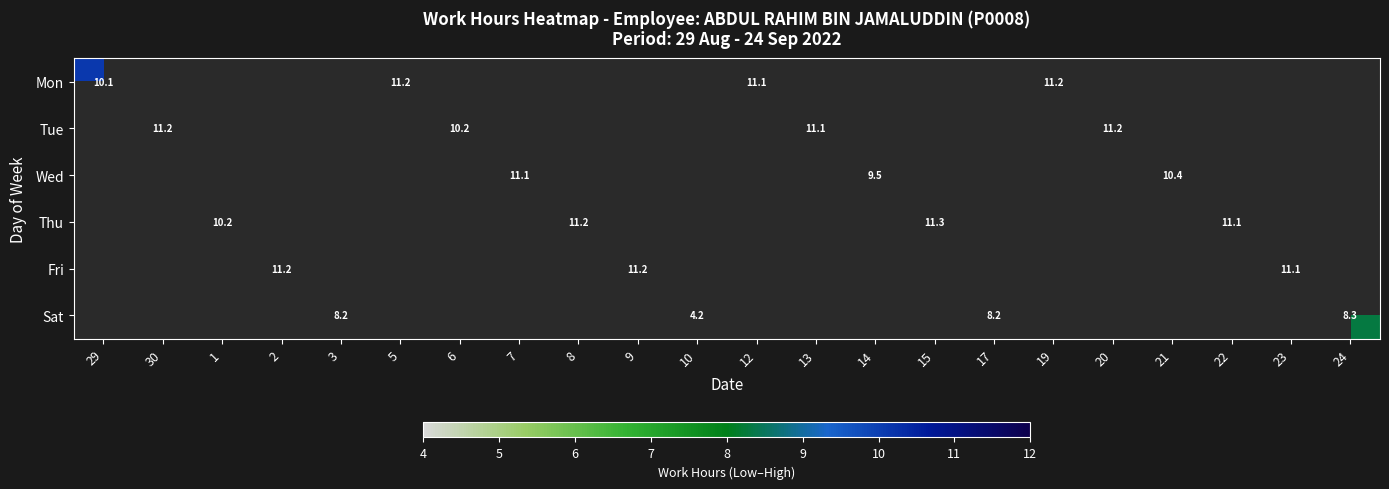

Count the number of categories in the chart.

22